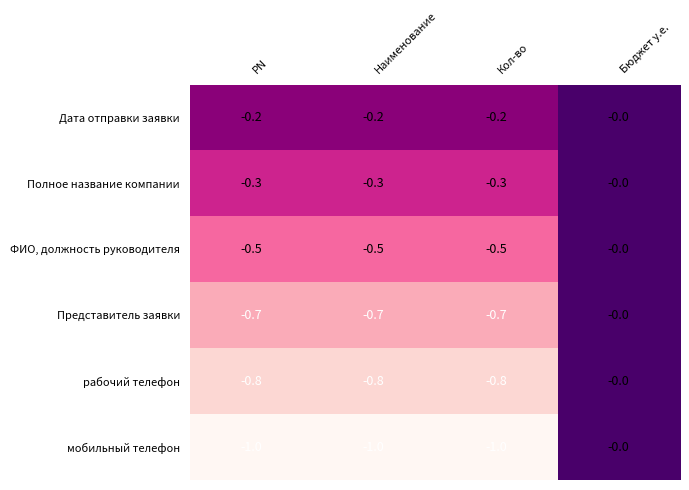

The Полное название компании series shows -0.1 at Наименование. True or false?

False